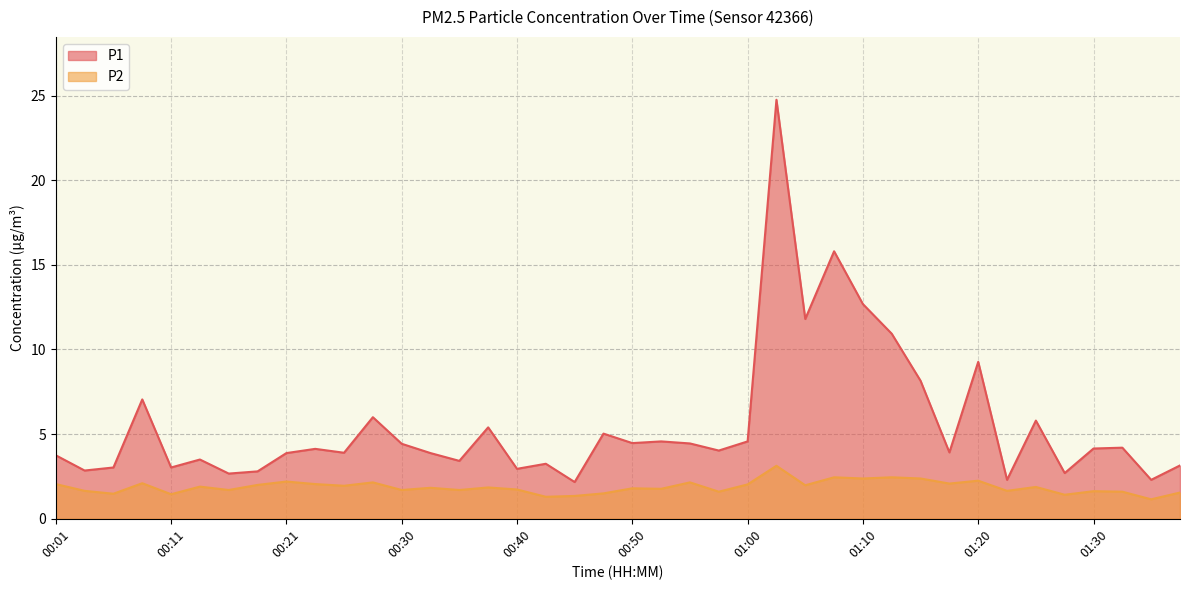

What is the value of the P2 point at the 33rd from the left?

2.2